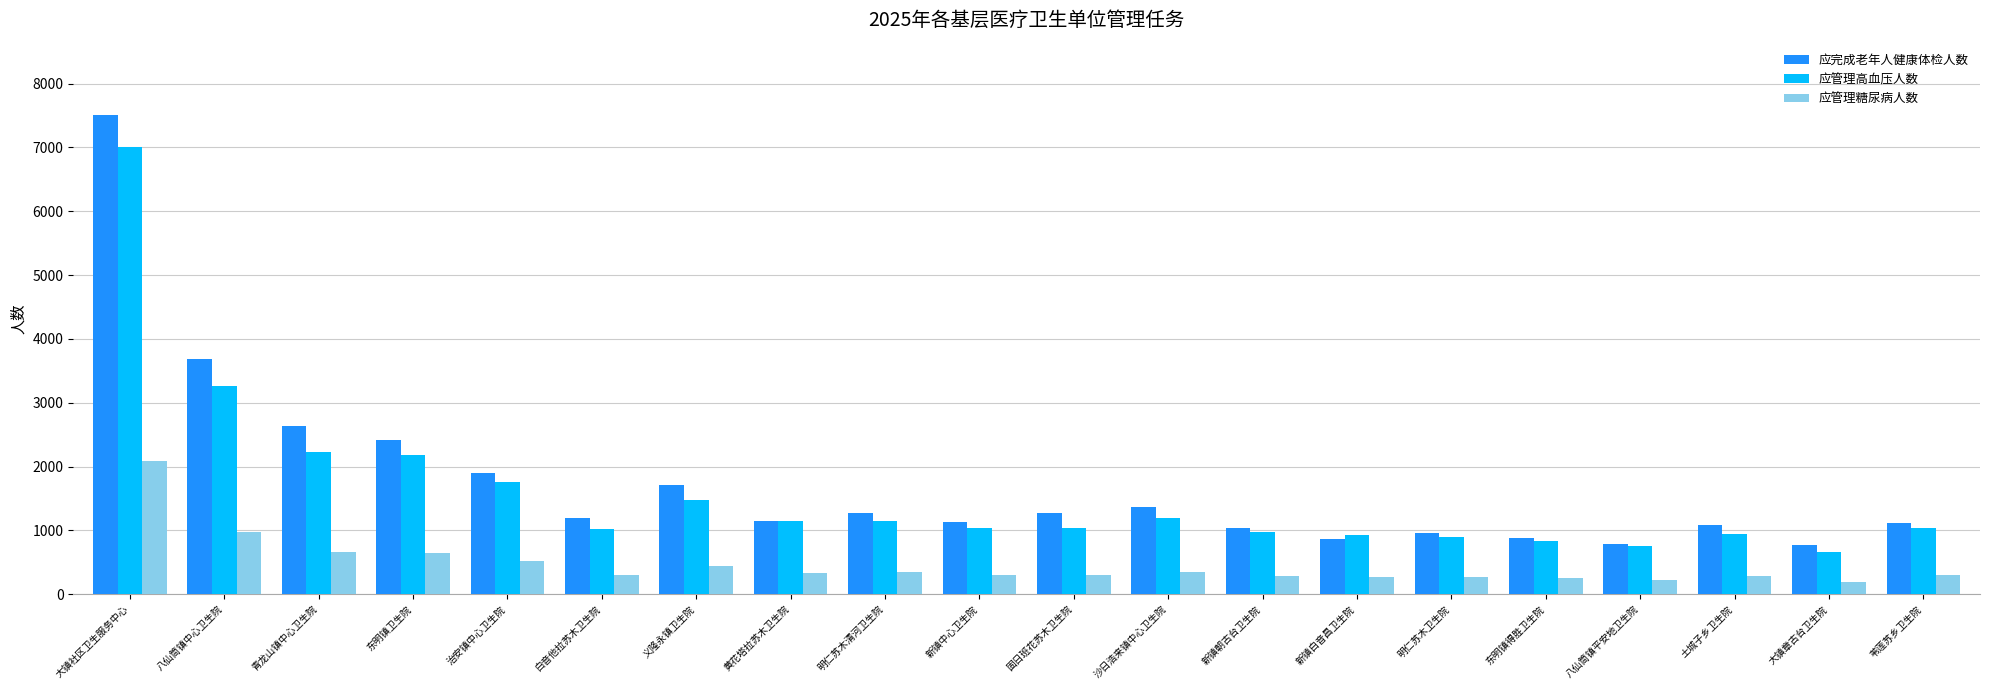

At how many categories does at least one series exceed 2243?

4